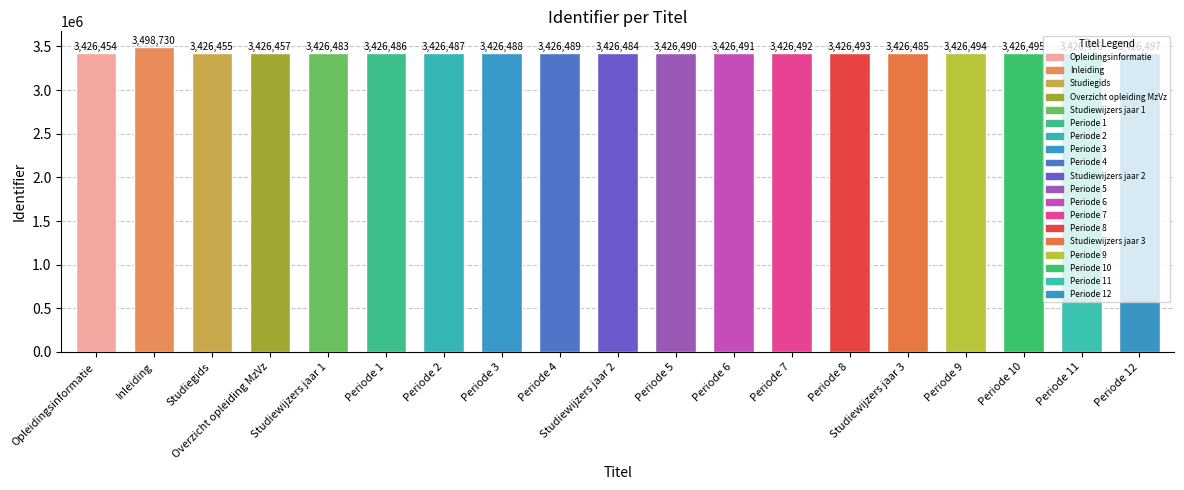

Reading left to right, list all the values displayed in this chart.

Opleidingsinformatie=3426454	Inleiding=3498730	Studiegids=3426455	Overzicht opleiding MzVz=3426457	Studiewijzers jaar 1=3426483	Periode 1=3426486	Periode 2=3426487	Periode 3=3426488	Periode 4=3426489	Studiewijzers jaar 2=3426484	Periode 5=3426490	Periode 6=3426491	Periode 7=3426492	Periode 8=3426493	Studiewijzers jaar 3=3426485	Periode 9=3426494	Periode 10=3426495	Periode 11=3426496	Periode 12=3426497